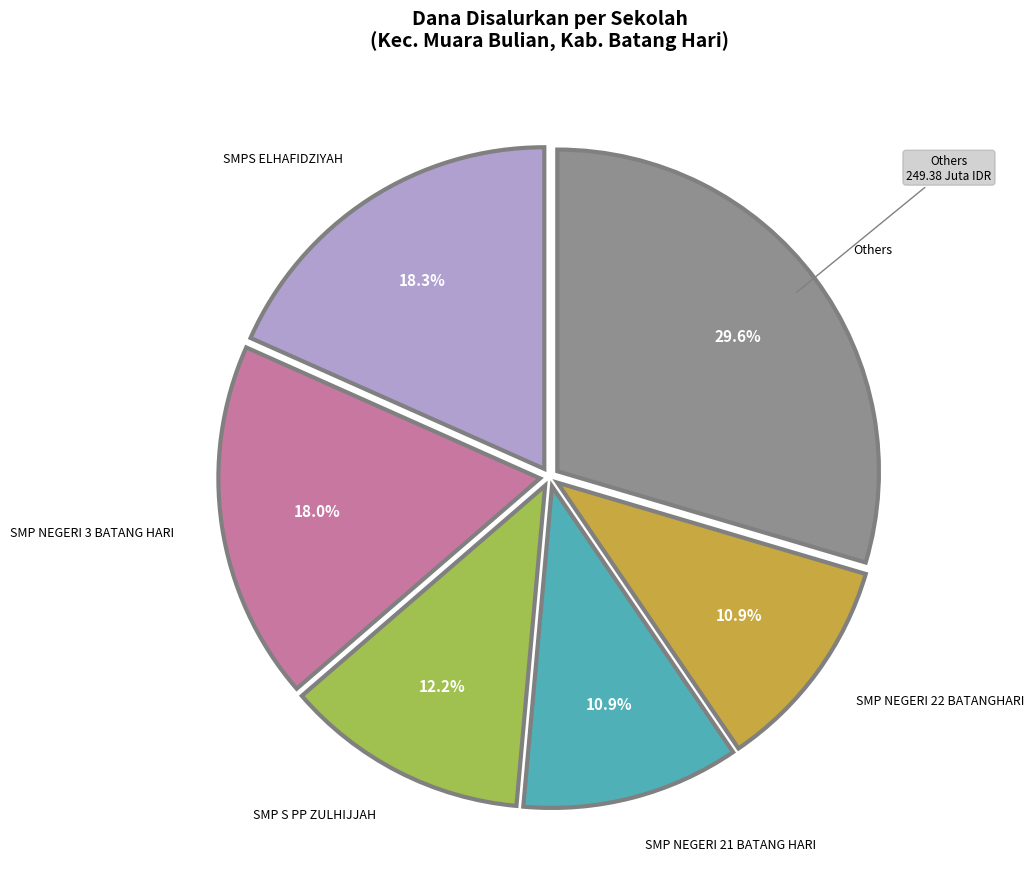

How many segments does this pie chart have?

6